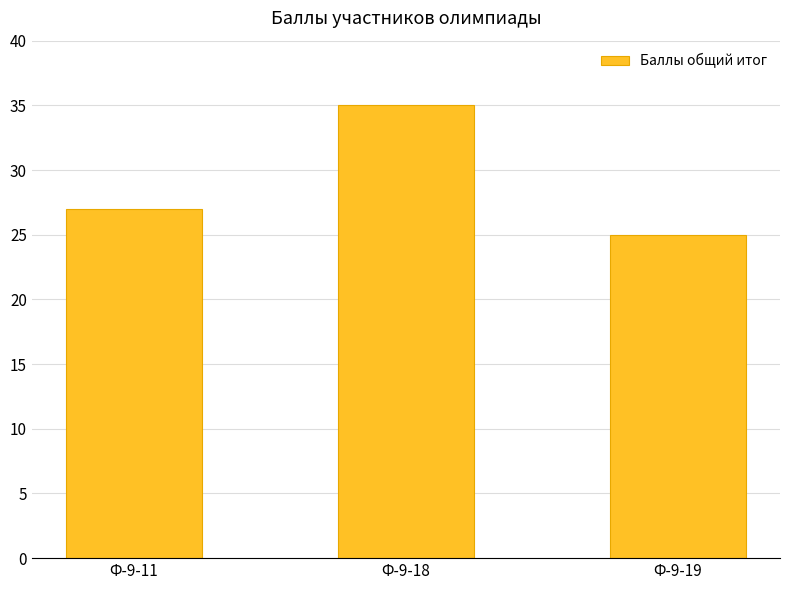

Rank the categories by value from lowest to highest.

Ф-9-19, Ф-9-11, Ф-9-18